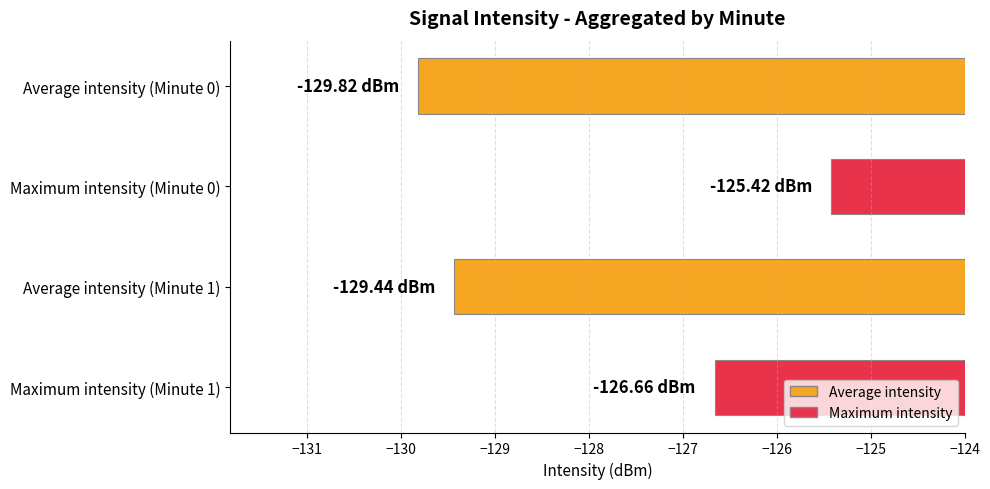

What is the sum of the values at Maximum intensity (Minute 1) and Average intensity (Minute 1)?

-256.1